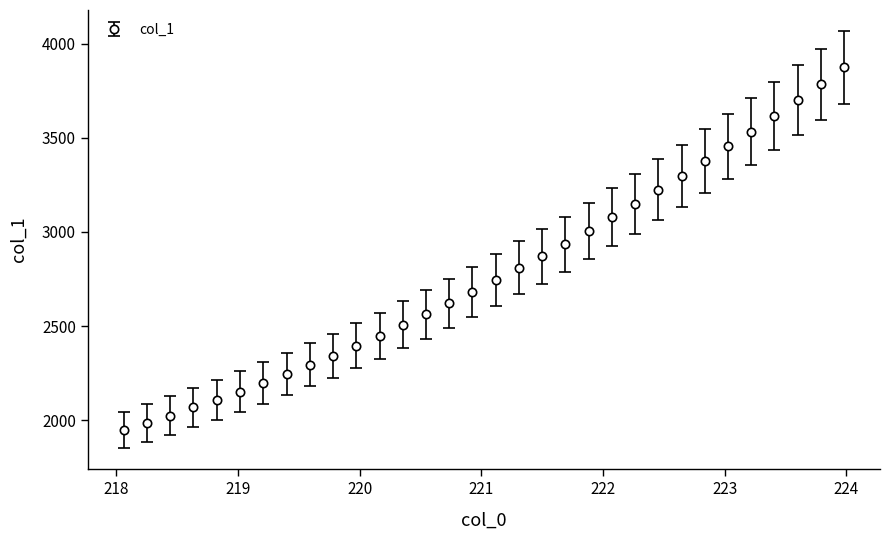

What is the greatest value displayed?

3873.7